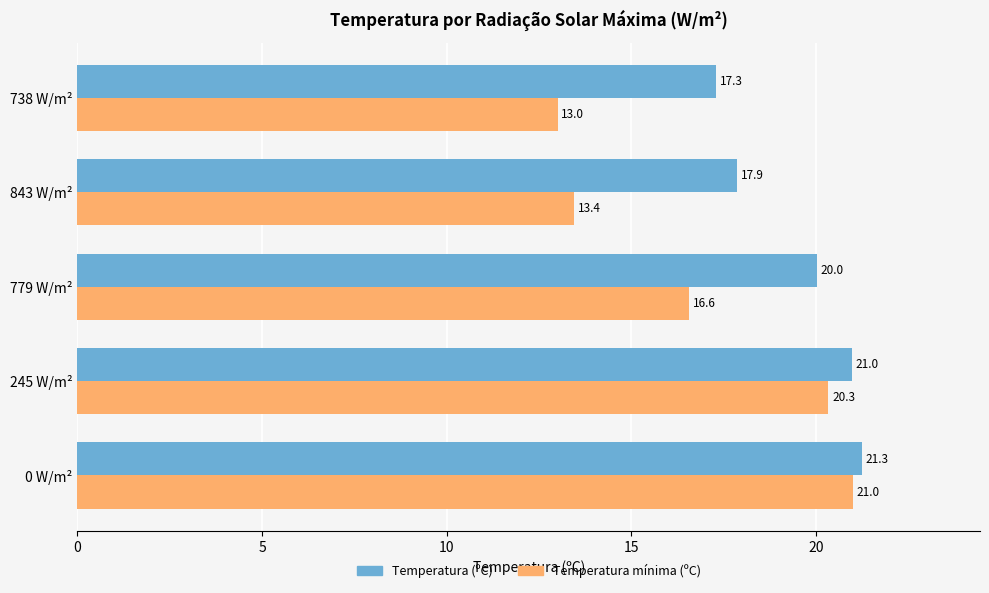

What is the difference between the maximum and minimum values in the Temperatura mínima (ºC) series?

8.0